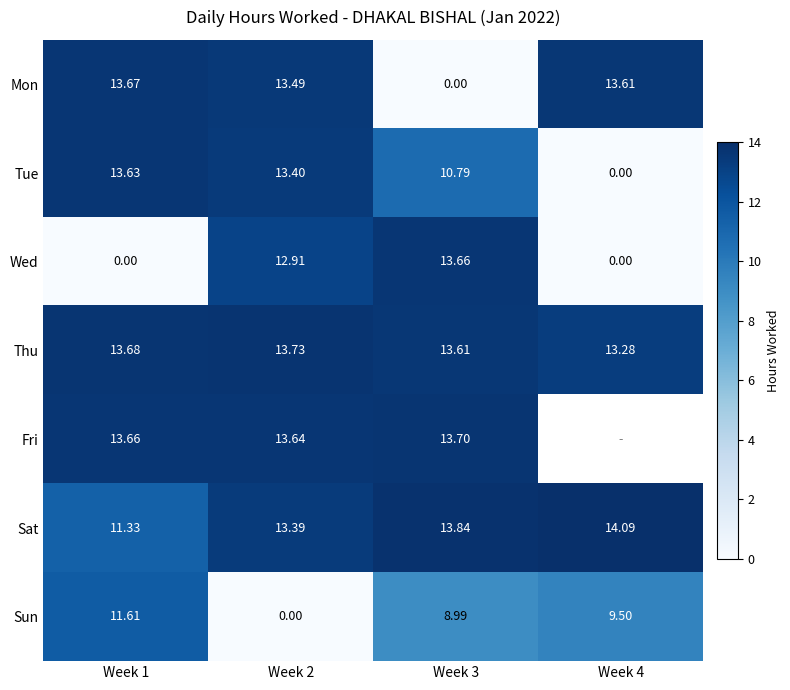

True or false: Wed has a value of 0.0 at Week 4.

True